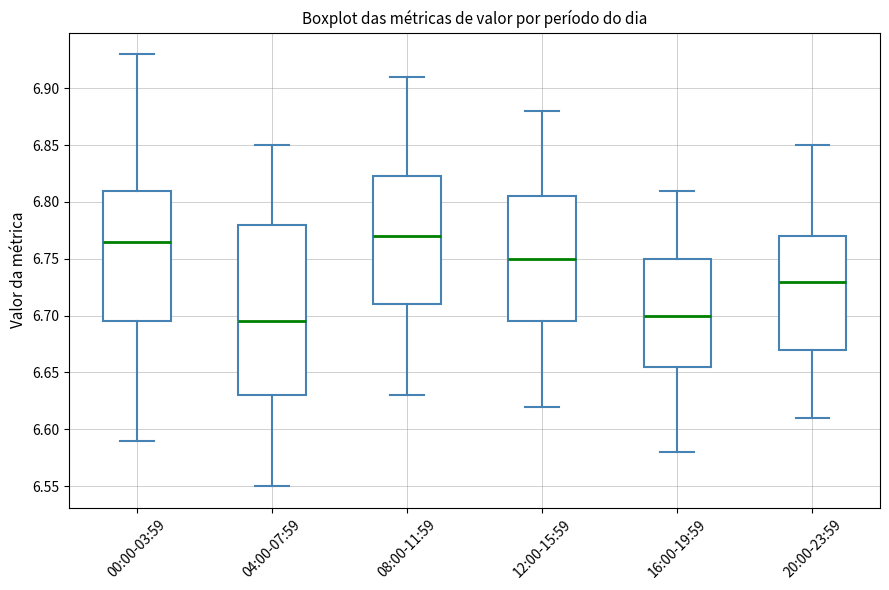

Where does the median line of the box for 16:00-19:59 sit on the y-axis? The values are not printed on the chart, so give them approximately, as read against the axis.

6.700